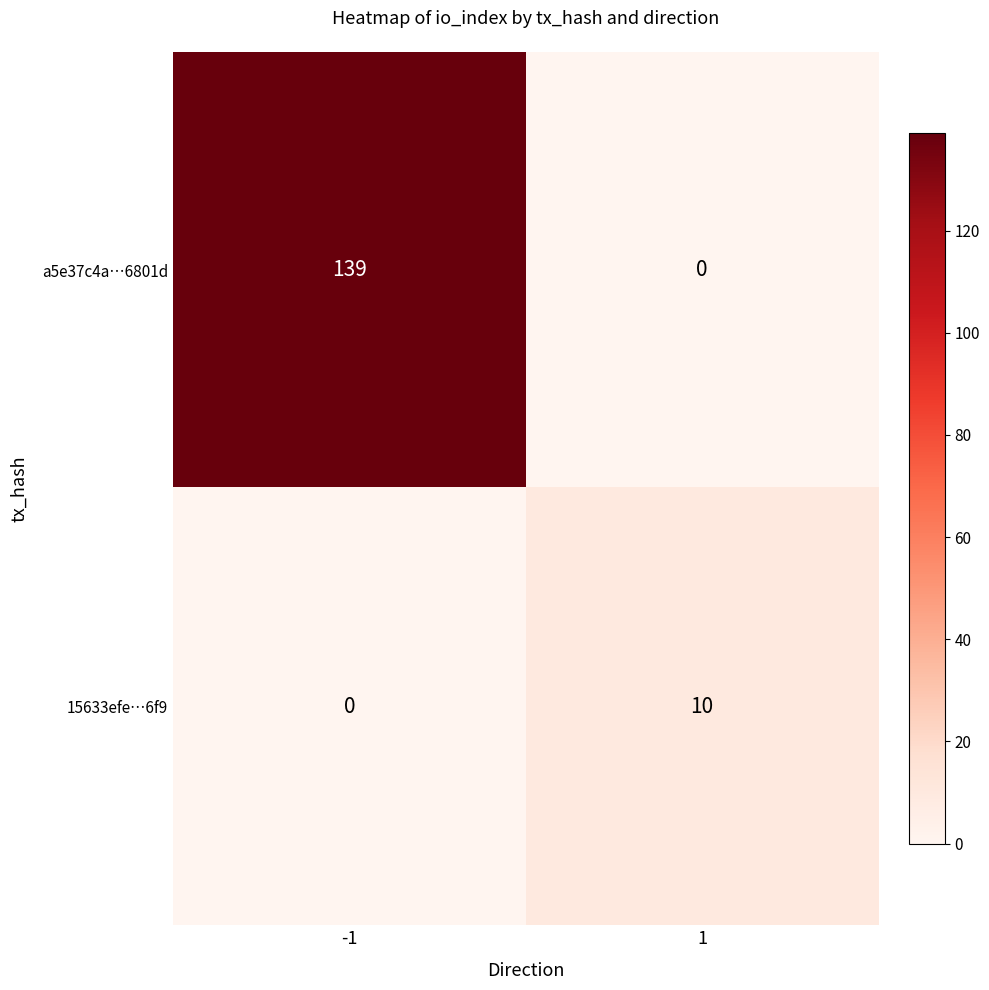

What is the spread (max minus min) of values at 1?

10